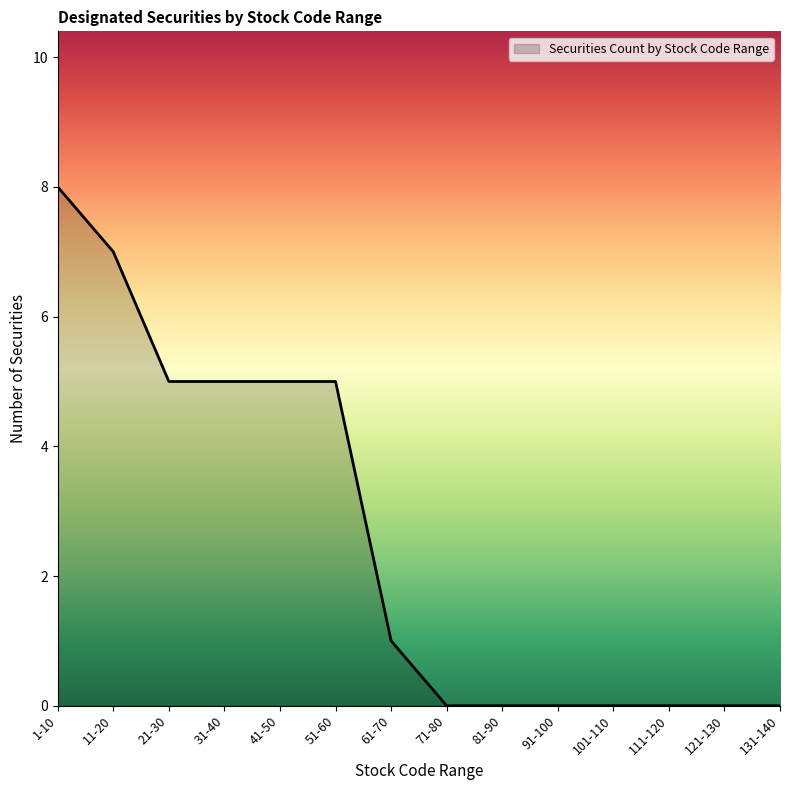

Does the chart have visible grid lines?

No